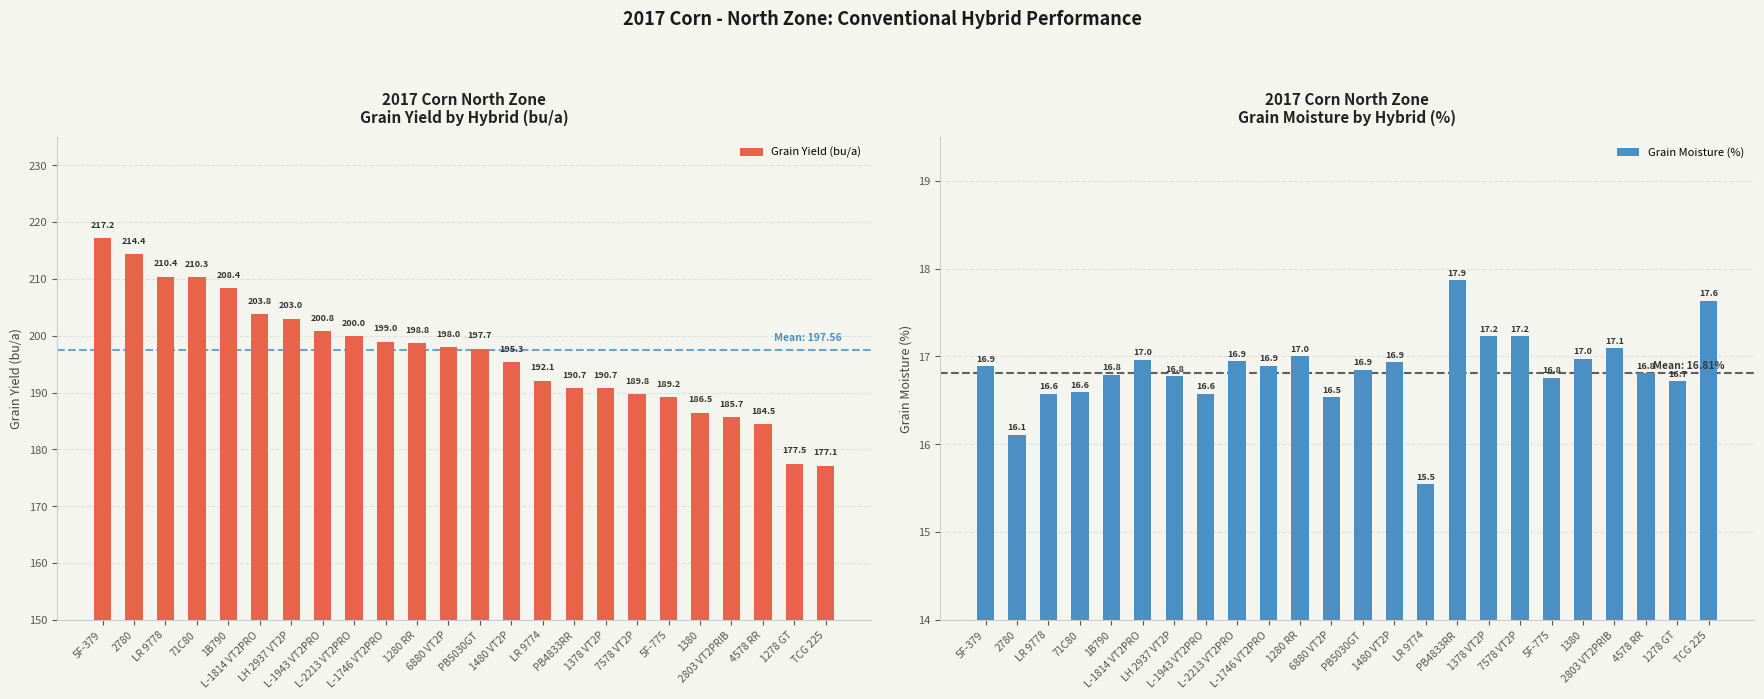

How many values in the Grain Moisture (%) series are below 16?

1